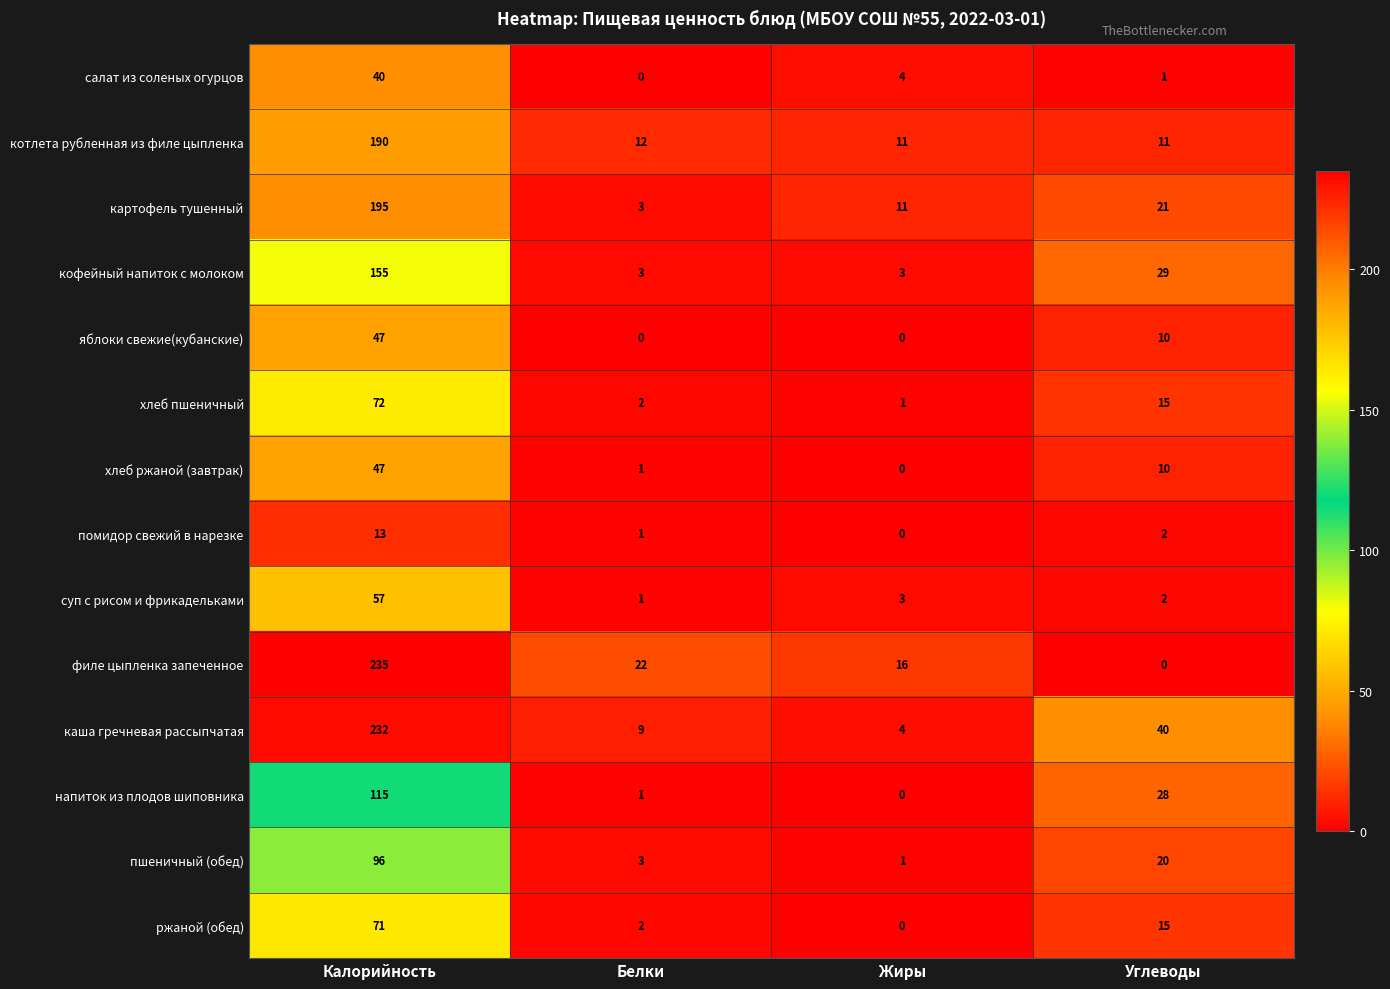

What is the total value across all series at Углеводы?

204